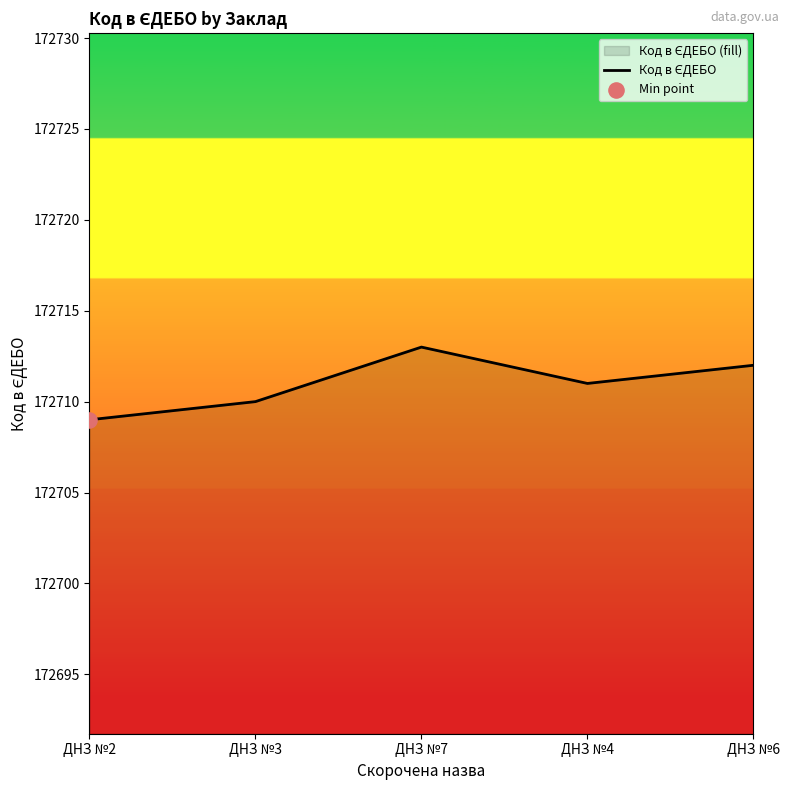

Approximately how many times larger is the value at ДНЗ №7 compared to ДНЗ №6?

1.0